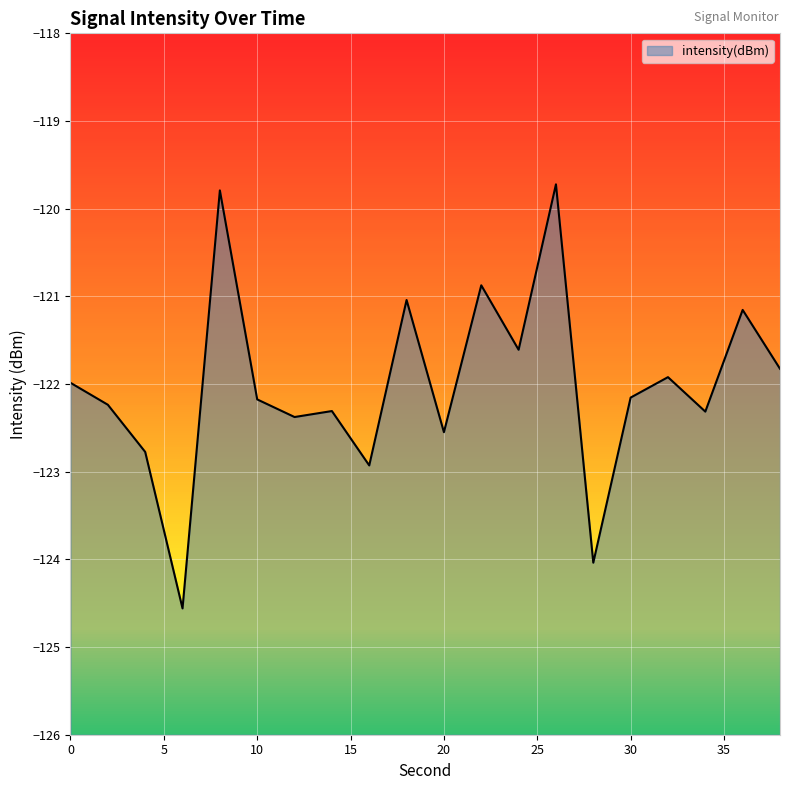

How many points are lower than both their immediate neighbors (excluding endpoints)?

7